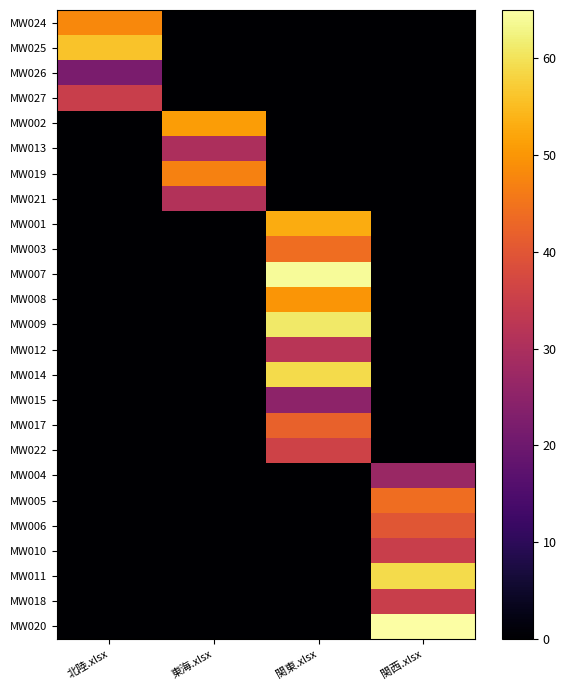

Reading right to left, list all the values displayed in this chart.

MW024: 関西.xlsx=0	関東.xlsx=0	東海.xlsx=0	北陸.xlsx=48
MW025: 関西.xlsx=0	関東.xlsx=0	東海.xlsx=0	北陸.xlsx=56
MW026: 関西.xlsx=0	関東.xlsx=0	東海.xlsx=0	北陸.xlsx=22
MW027: 関西.xlsx=0	関東.xlsx=0	東海.xlsx=0	北陸.xlsx=35
MW002: 関西.xlsx=0	関東.xlsx=0	東海.xlsx=51	北陸.xlsx=0
MW013: 関西.xlsx=0	関東.xlsx=0	東海.xlsx=30	北陸.xlsx=0
MW019: 関西.xlsx=0	関東.xlsx=0	東海.xlsx=47	北陸.xlsx=0
MW021: 関西.xlsx=0	関東.xlsx=0	東海.xlsx=31	北陸.xlsx=0
MW001: 関西.xlsx=0	関東.xlsx=53	東海.xlsx=0	北陸.xlsx=0
MW003: 関西.xlsx=0	関東.xlsx=44	東海.xlsx=0	北陸.xlsx=0
MW007: 関西.xlsx=0	関東.xlsx=64	東海.xlsx=0	北陸.xlsx=0
MW008: 関西.xlsx=0	関東.xlsx=50	東海.xlsx=0	北陸.xlsx=0
MW009: 関西.xlsx=0	関東.xlsx=61	東海.xlsx=0	北陸.xlsx=0
MW012: 関西.xlsx=0	関東.xlsx=32	東海.xlsx=0	北陸.xlsx=0
MW014: 関西.xlsx=0	関東.xlsx=59	東海.xlsx=0	北陸.xlsx=0
MW015: 関西.xlsx=0	関東.xlsx=25	東海.xlsx=0	北陸.xlsx=0
MW017: 関西.xlsx=0	関東.xlsx=42	東海.xlsx=0	北陸.xlsx=0
MW022: 関西.xlsx=0	関東.xlsx=36	東海.xlsx=0	北陸.xlsx=0
MW004: 関西.xlsx=27	関東.xlsx=0	東海.xlsx=0	北陸.xlsx=0
MW005: 関西.xlsx=44	関東.xlsx=0	東海.xlsx=0	北陸.xlsx=0
MW006: 関西.xlsx=40	関東.xlsx=0	東海.xlsx=0	北陸.xlsx=0
MW010: 関西.xlsx=35	関東.xlsx=0	東海.xlsx=0	北陸.xlsx=0
MW011: 関西.xlsx=59	関東.xlsx=0	東海.xlsx=0	北陸.xlsx=0
MW018: 関西.xlsx=35	関東.xlsx=0	東海.xlsx=0	北陸.xlsx=0
MW020: 関西.xlsx=65	関東.xlsx=0	東海.xlsx=0	北陸.xlsx=0